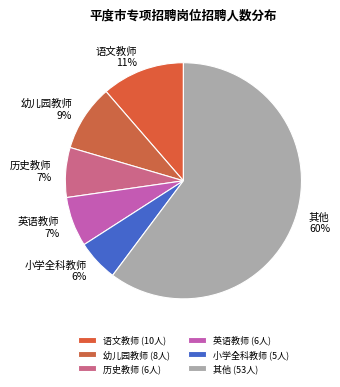

Is it true that 英语教师 is 12% of the pie?

False